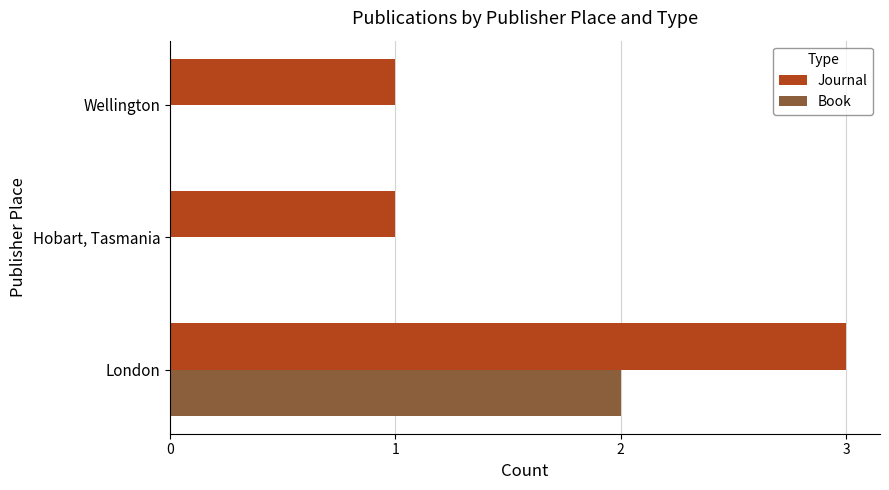

Which label corresponds to the largest value in the chart?

London